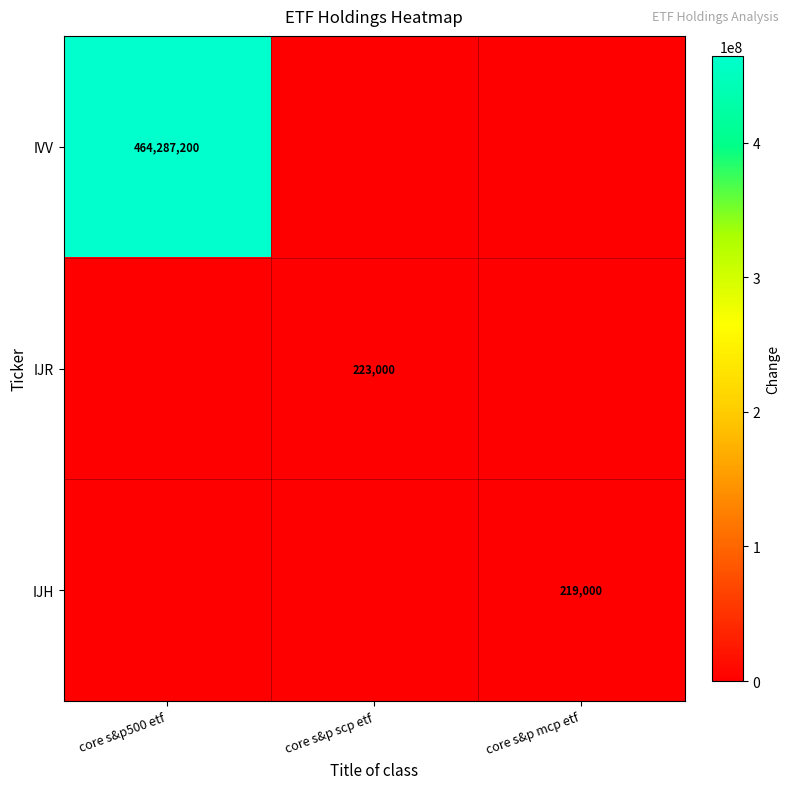

Rank the series at core s&p scp etf from lowest to highest value.

IVV, IJH, IJR